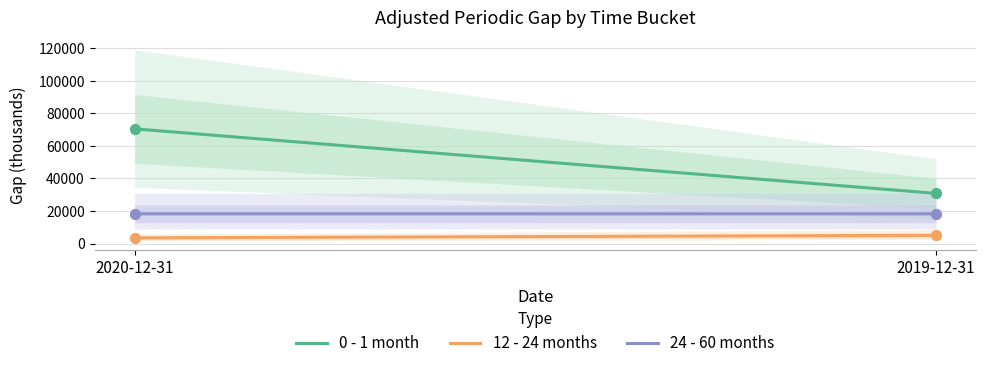

Which series reaches the maximum Y coordinate?

0 - 1 month